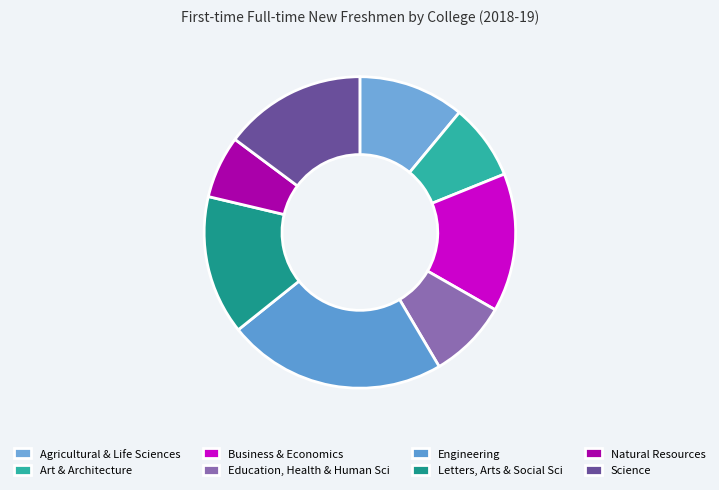

To the nearest percent, what portion does Engineering represent?

23%